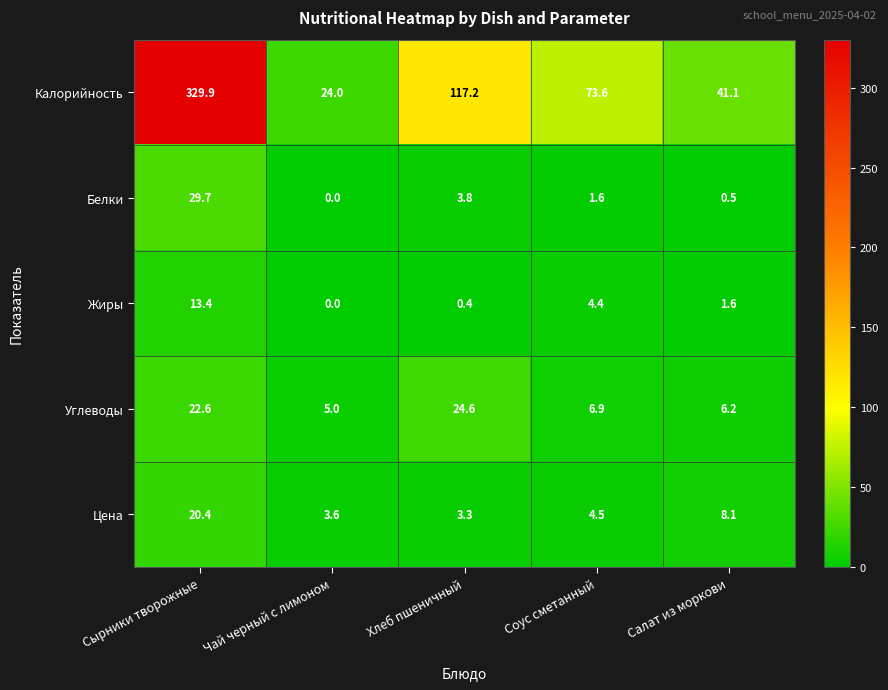

Which series has the widest spread of values?

Калорийность